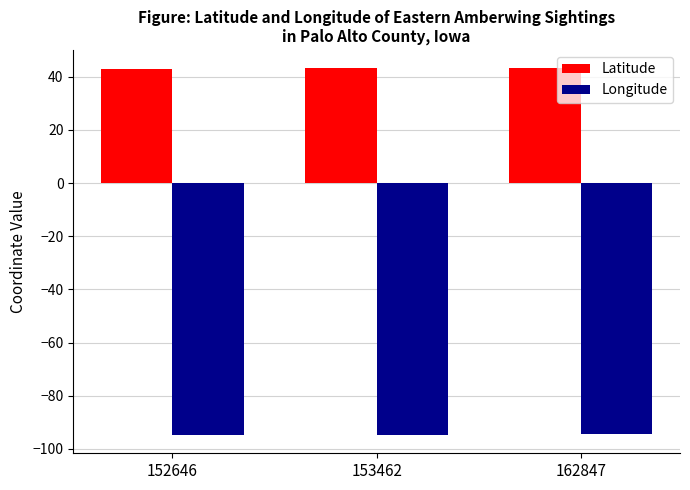

What is the lowest value of the Longitude series?

-94.7